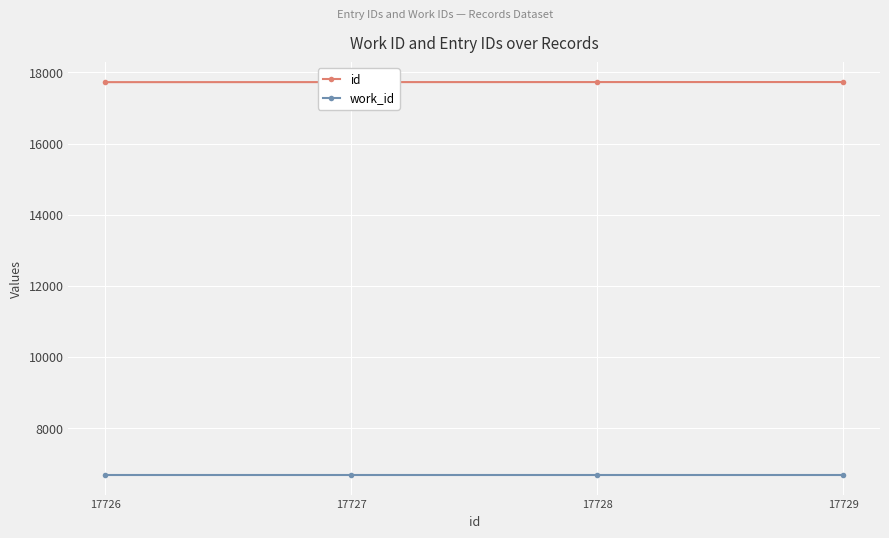

Which series has the largest total across all categories?

id